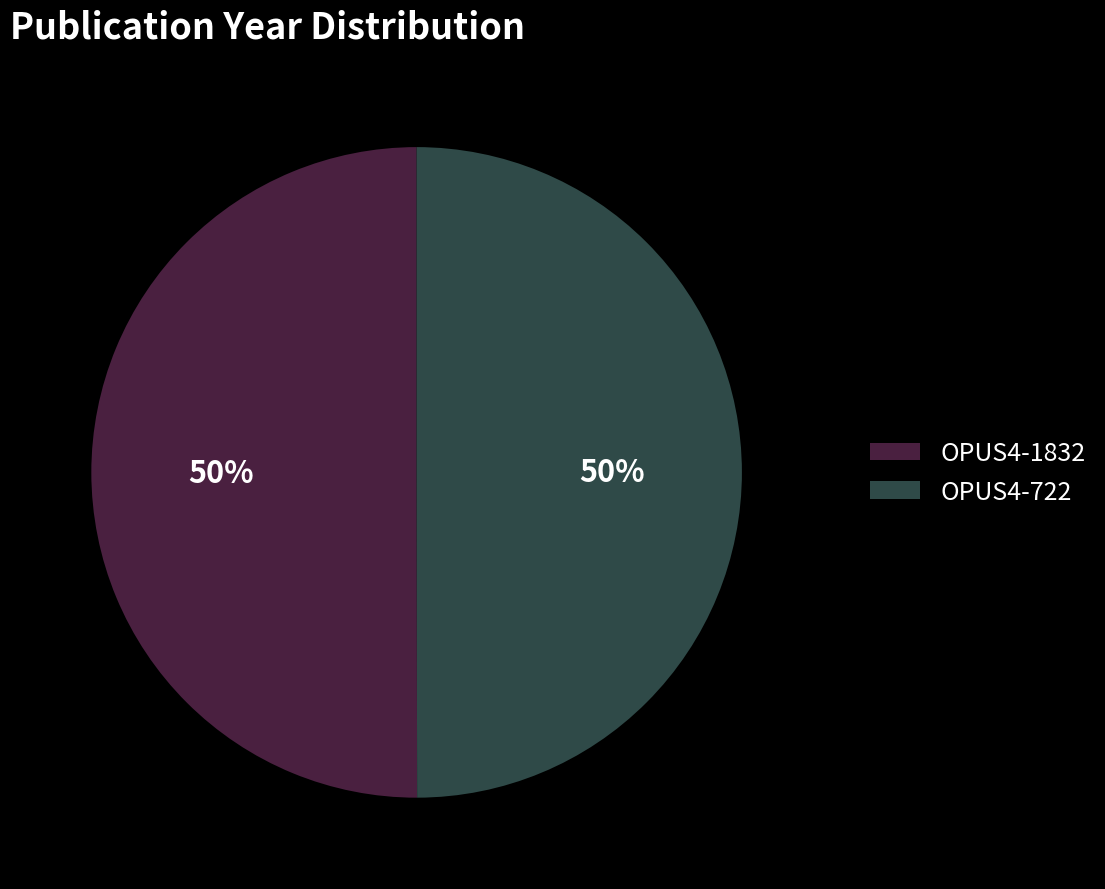

Do OPUS4-722 and OPUS4-1832 together represent more than half of the pie?

Yes